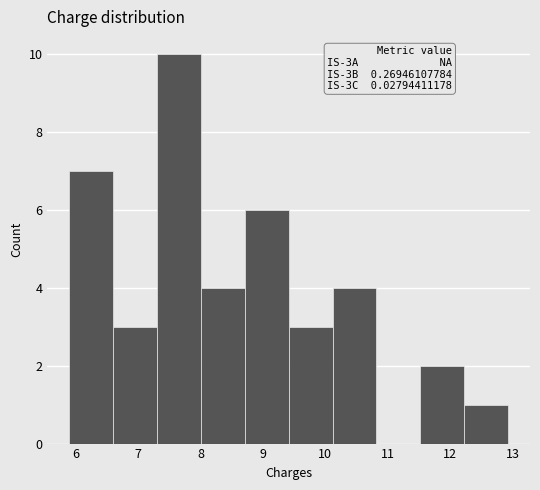

Over which range of the x-axis is the bar tallest?

7.3 to 8.0